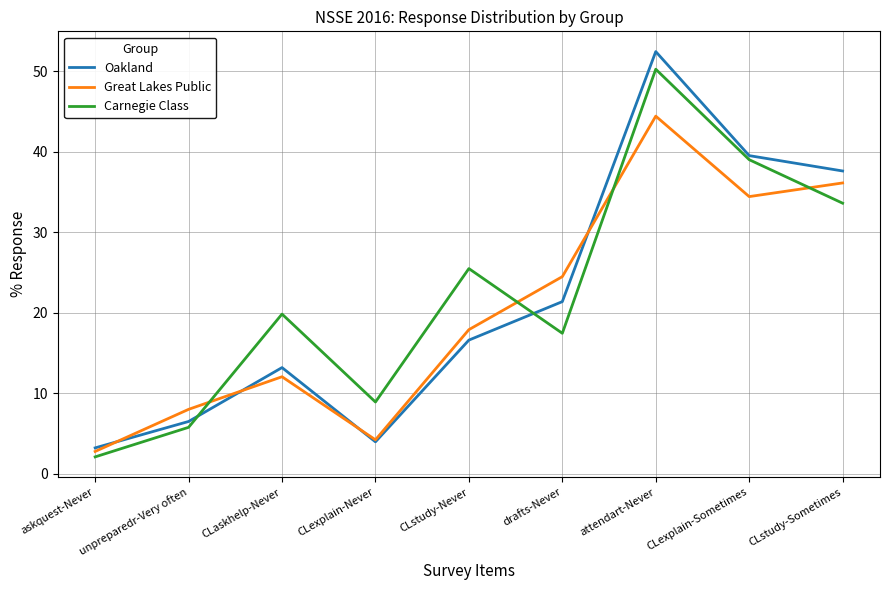

What is the difference between the second highest and minimum values in the Oakland series?

36.3